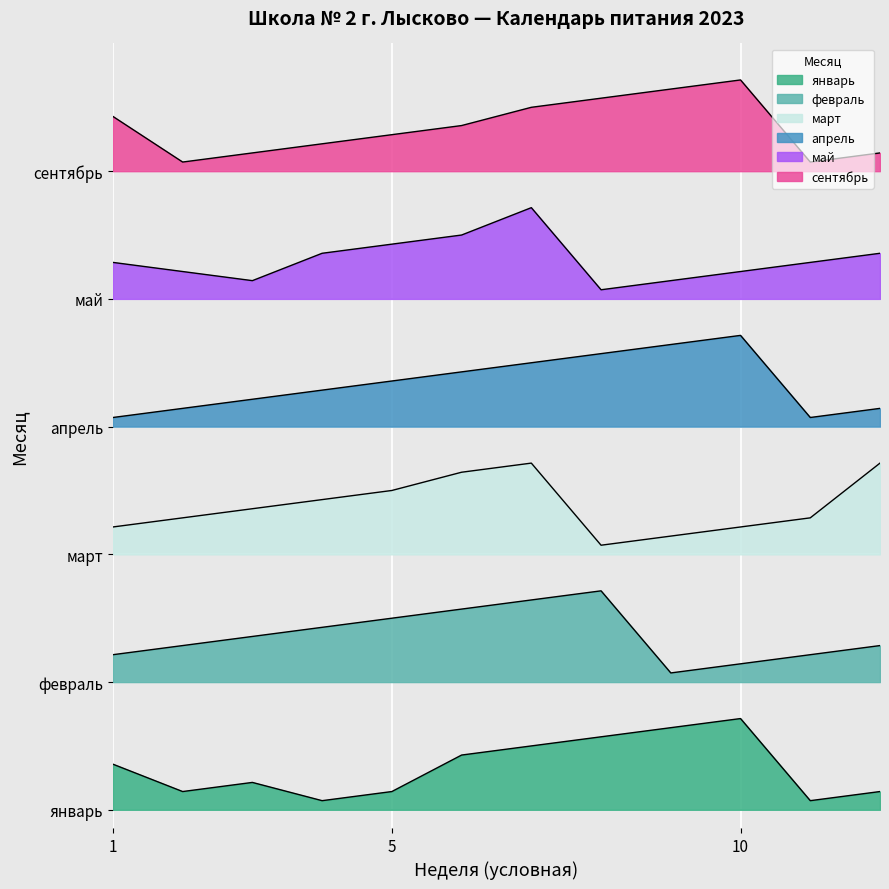

True or false: март has more than 0 points higher than both neighbors.

True